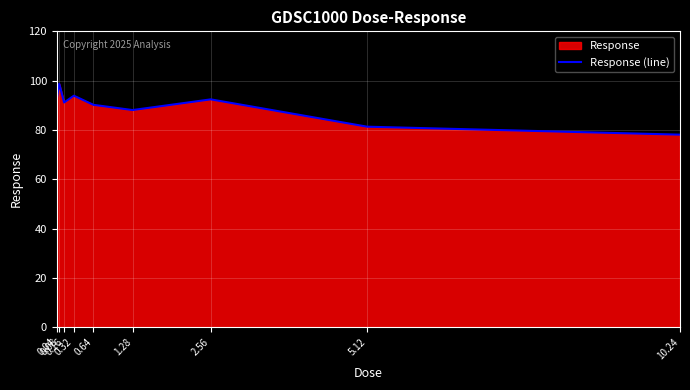

What is the sum of all values?

806.4